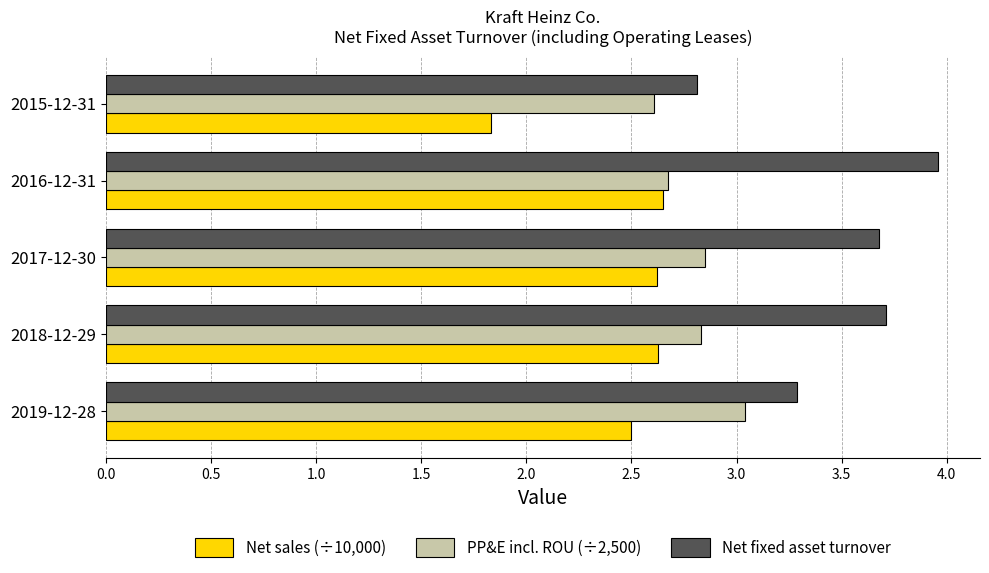

The PP&E incl. ROU (÷2,500) series shows 1.7 at 2015-12-31. True or false?

False